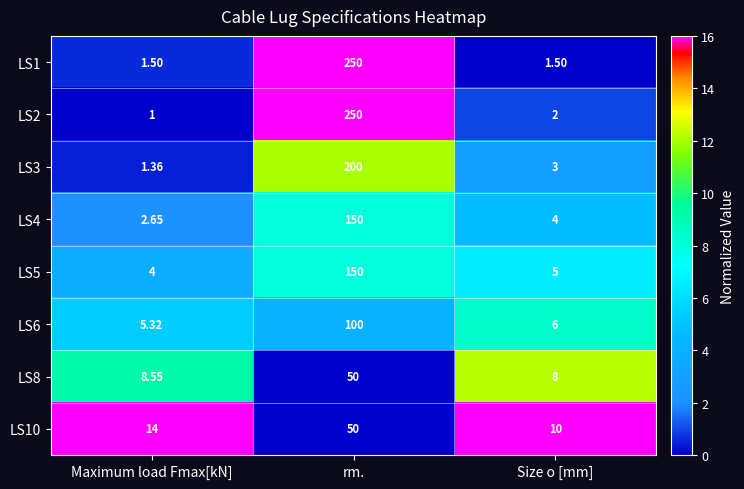

At which category is the sum across all series the highest?

rm.